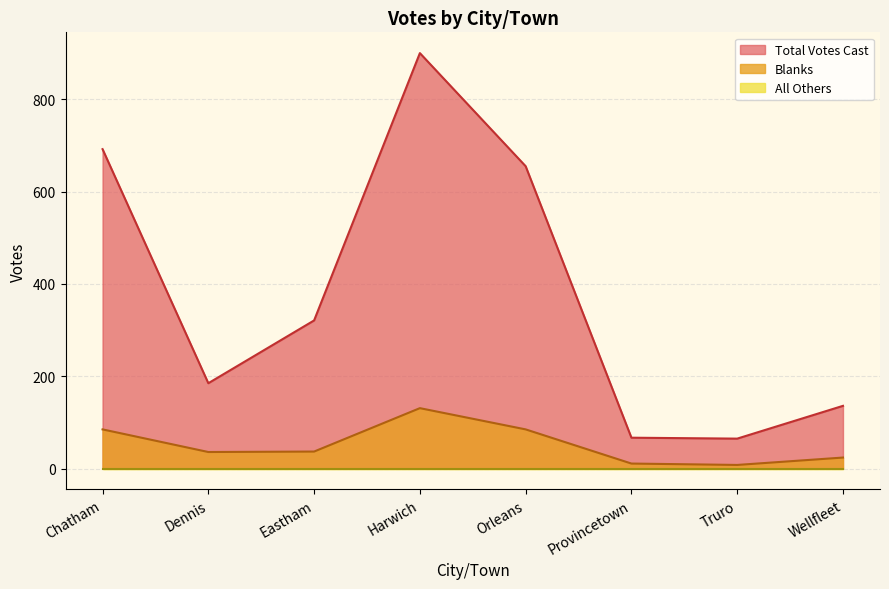

True or false: Blanks and Total Votes Cast intersect in this chart.

False